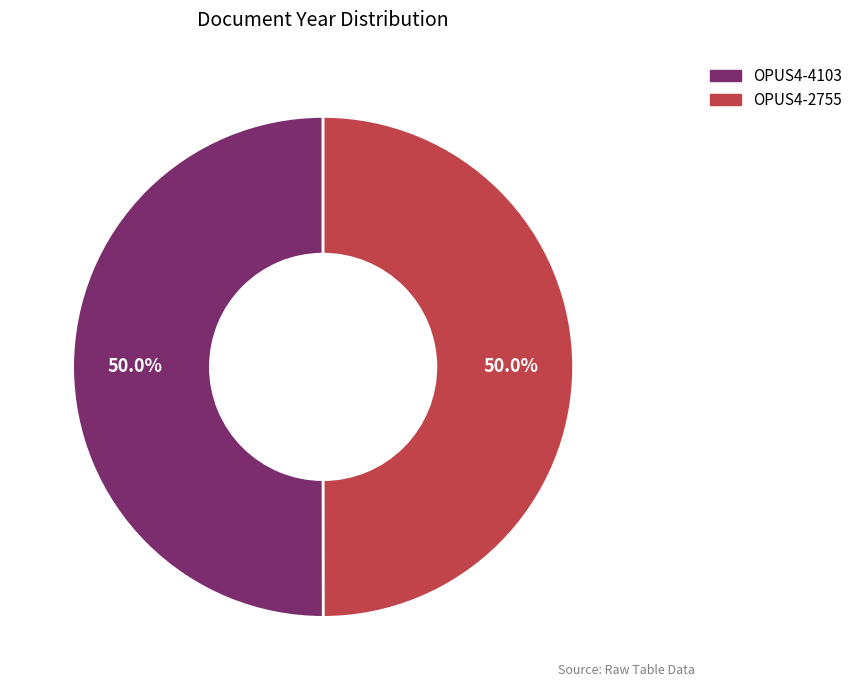

What percentage is the OPUS4-4103 slice, to the nearest percent?

50%